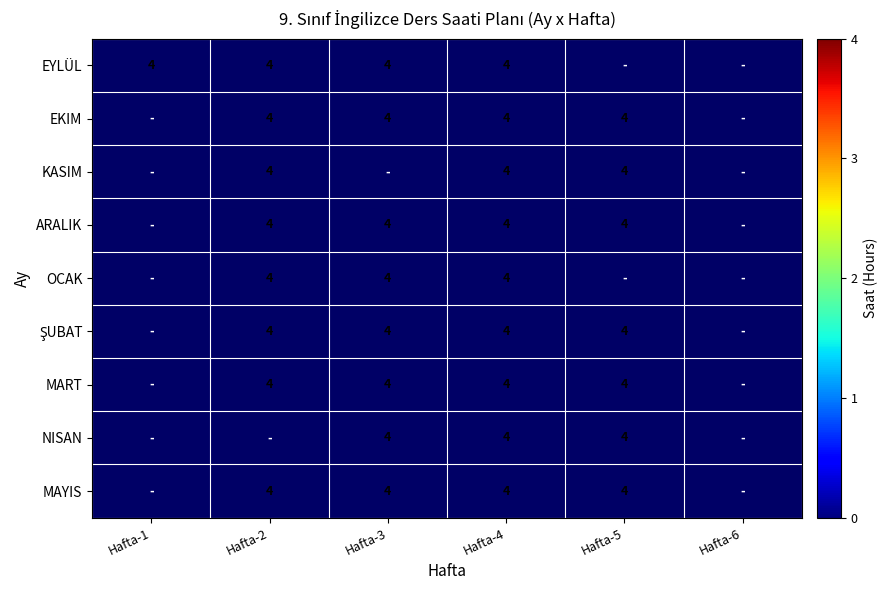

How many data points does each series have?

6